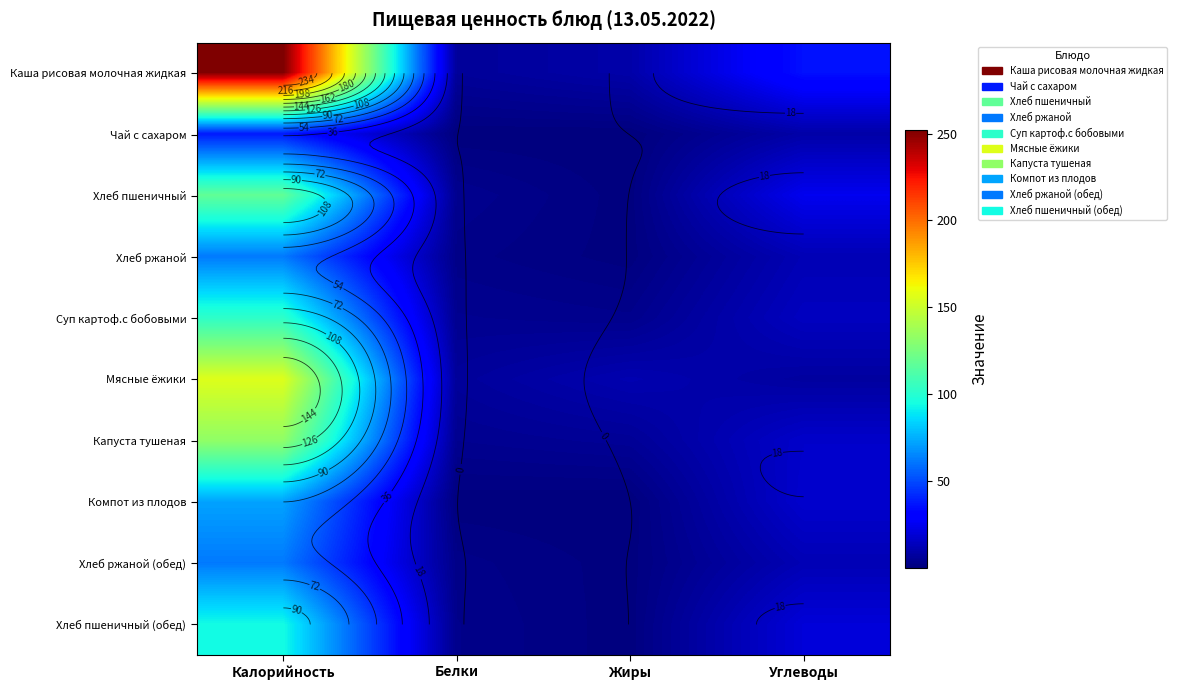

At which category is the sum across all series the highest?

Калорийность